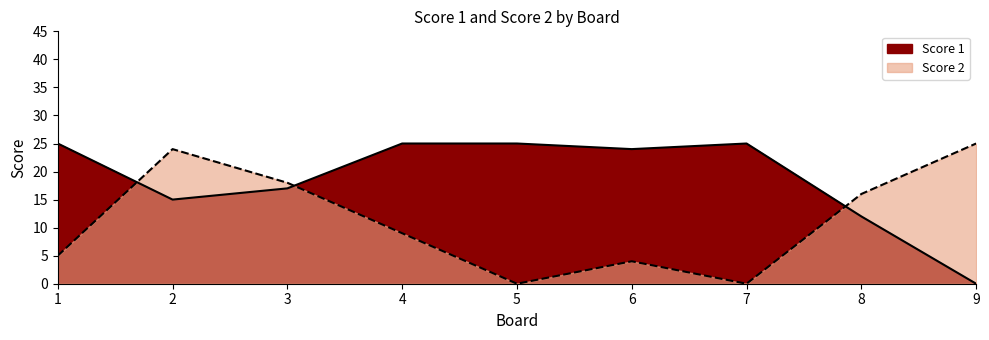

Where is Score 2 nearest to the value 12?

4